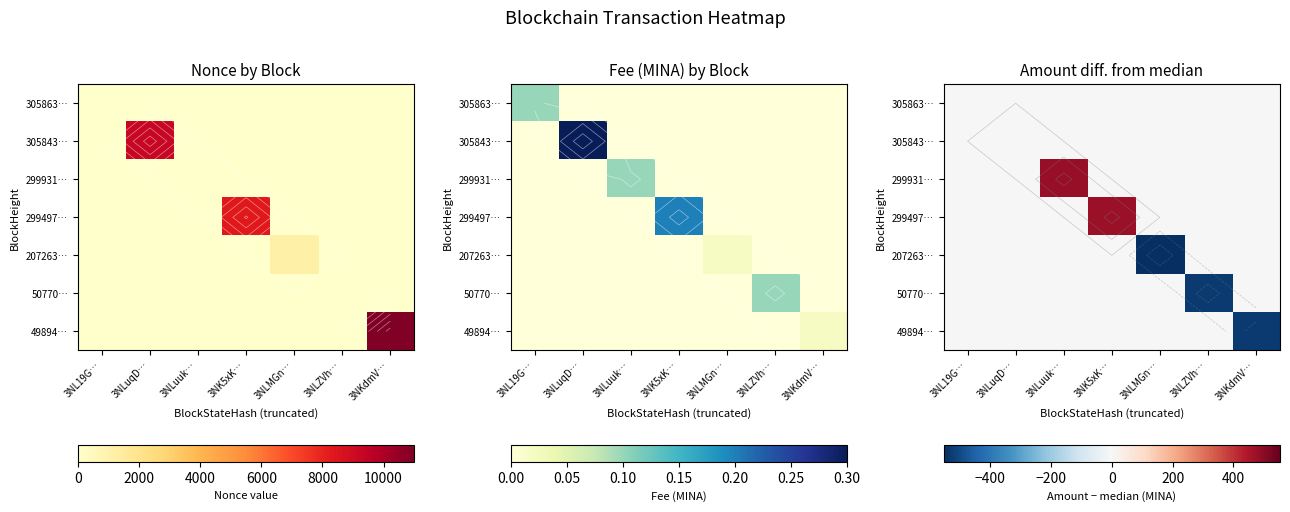

What is the difference between the highest and lowest values at 3NKdmV…?

528.9